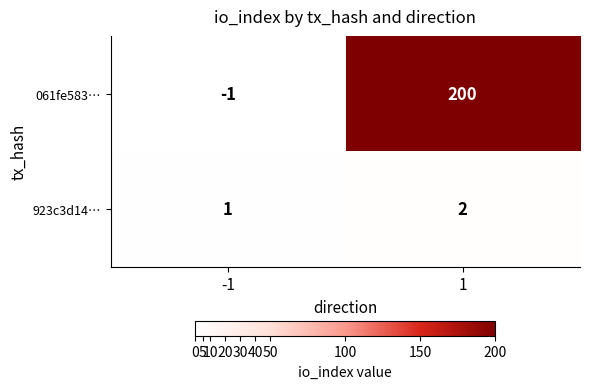

At which category is the sum across all series the highest?

1